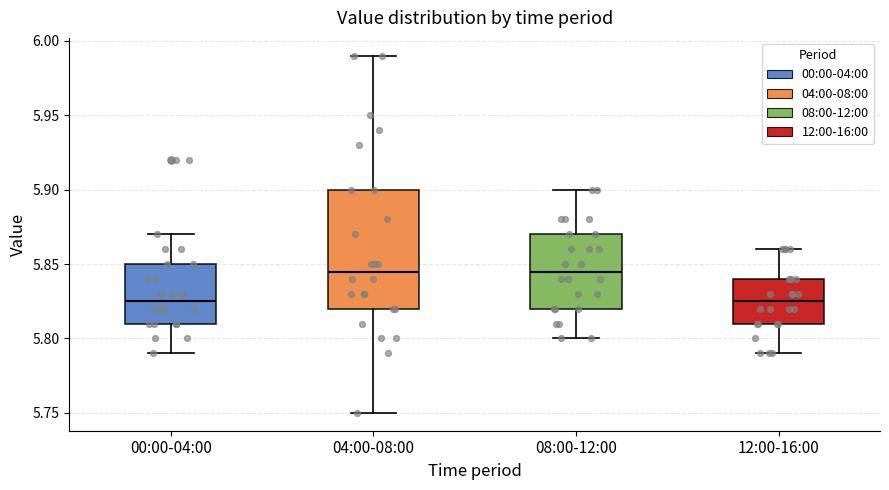

Reading left to right, read every box against the y-axis: the position of its median line, the range the box covers, and the ends of its whiskers. The values are not printed on the chart, so give them approximately, as read against the axis.

00:00-04:00: median 5.825, box 5.810 to 5.850, whiskers 5.790 to 5.870
04:00-08:00: median 5.845, box 5.820 to 5.900, whiskers 5.750 to 5.990
08:00-12:00: median 5.845, box 5.820 to 5.870, whiskers 5.800 to 5.900
12:00-16:00: median 5.825, box 5.810 to 5.840, whiskers 5.790 to 5.860